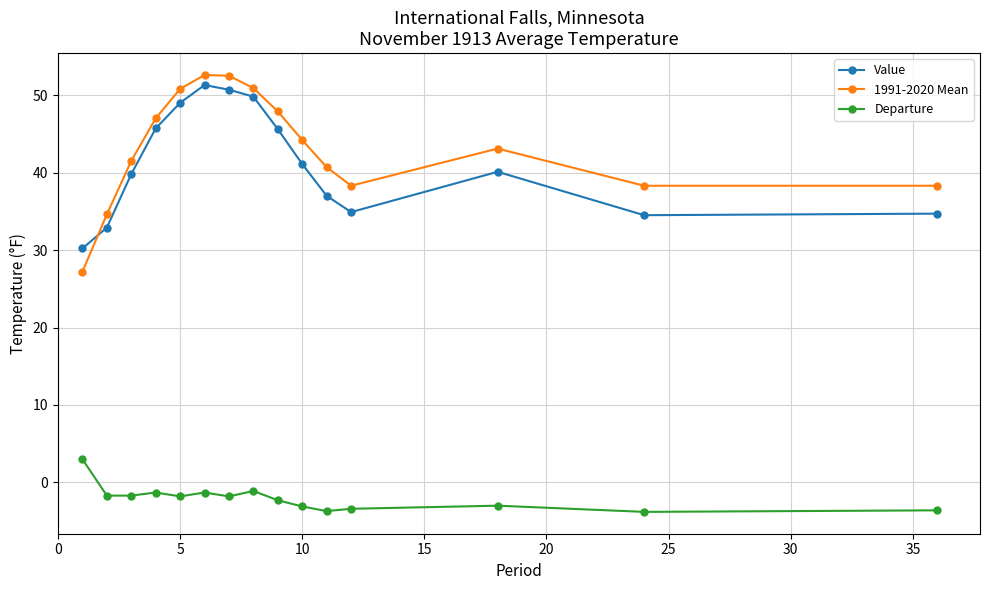

Which series has the widest spread of values?

1991-2020 Mean